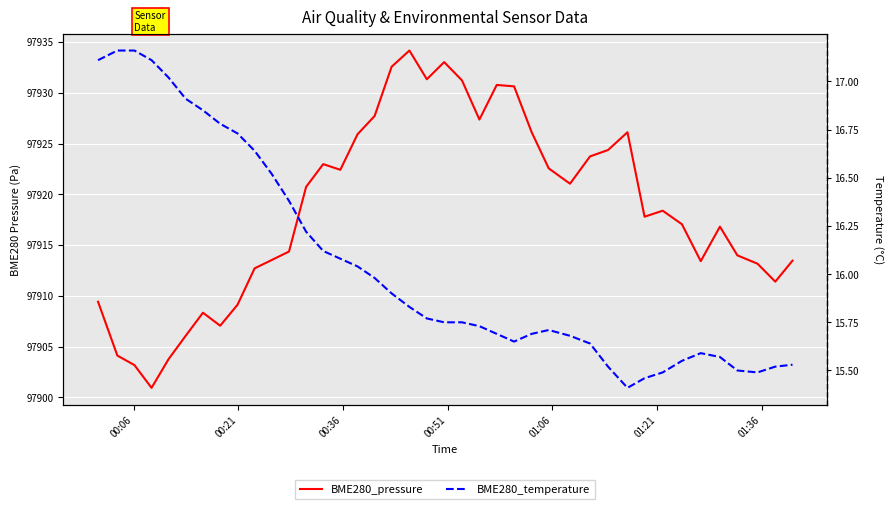

List the series in order of their peak value, highest first.

BME280_pressure, BME280_temperature